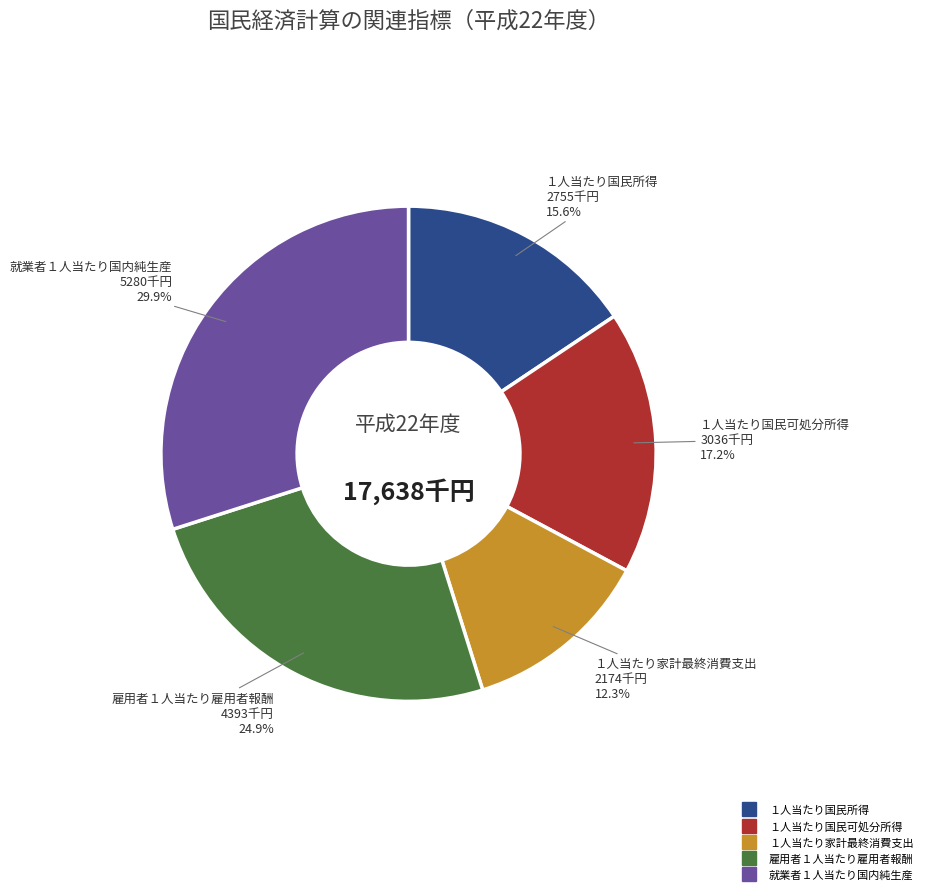

To the nearest percent, what is the average slice percentage?

20%